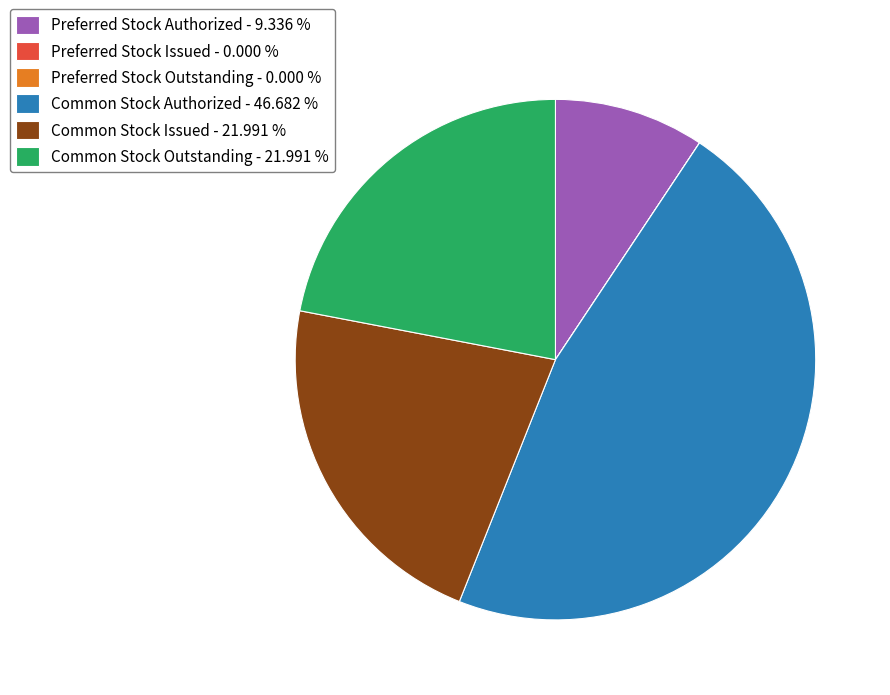

What is the ratio of the value at Common Stock Outstanding - 21.991 % to the value at Common Stock Issued - 21.991 %?

1.0